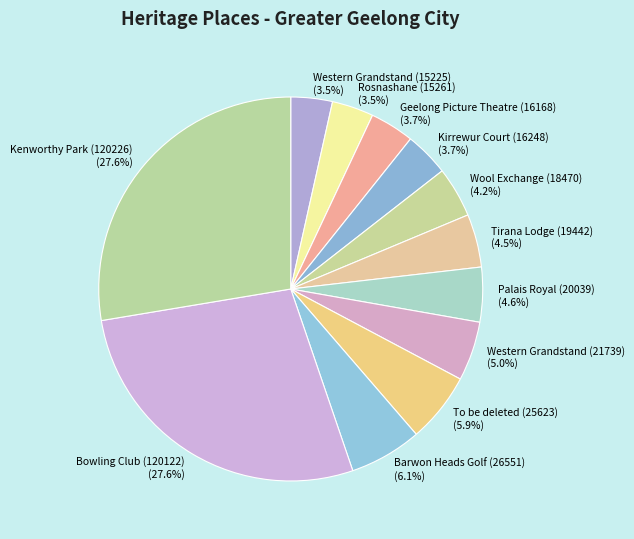

To the nearest percent, what portion does Bowling Club (120122) represent?

28%